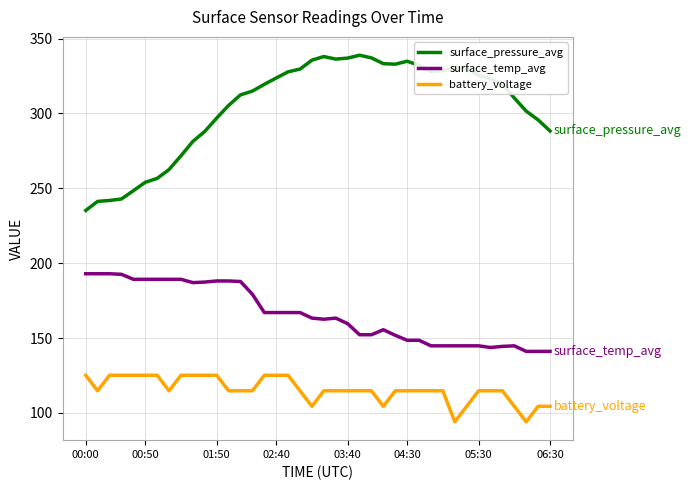

Count the number of data series in this chart.

3